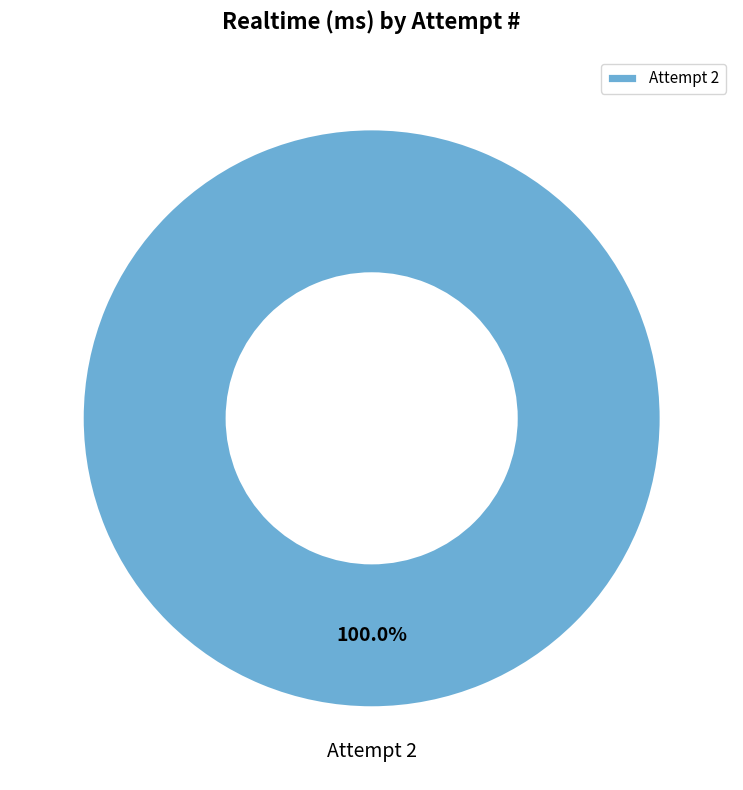

Does Attempt 2 account for over 50% of the chart?

Yes